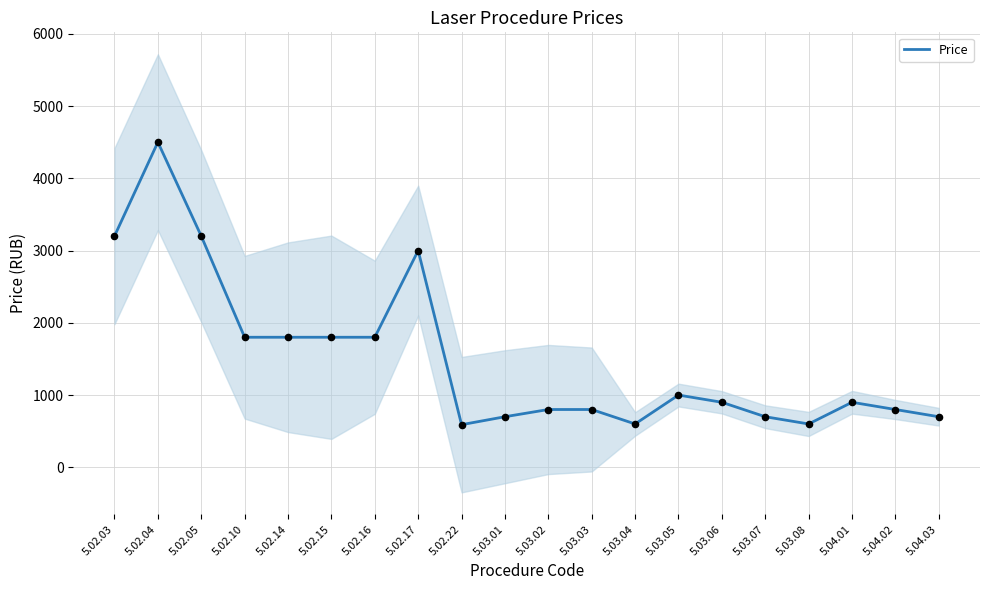

What is the change in value from 5.02.10 to 5.04.02?

-1000